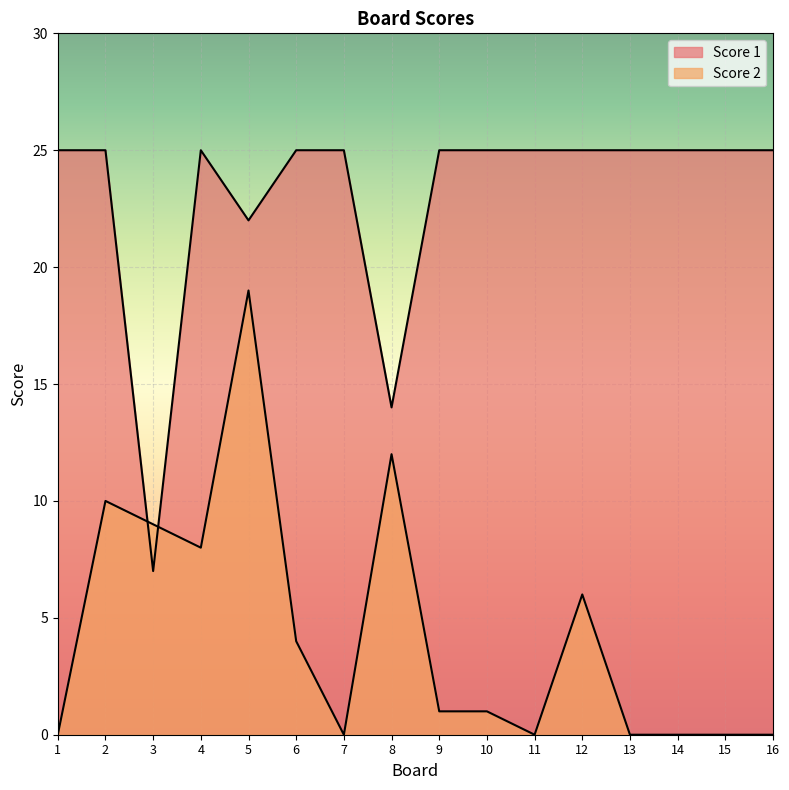

Between 12 and 16, which series saw the biggest shift?

Score 2